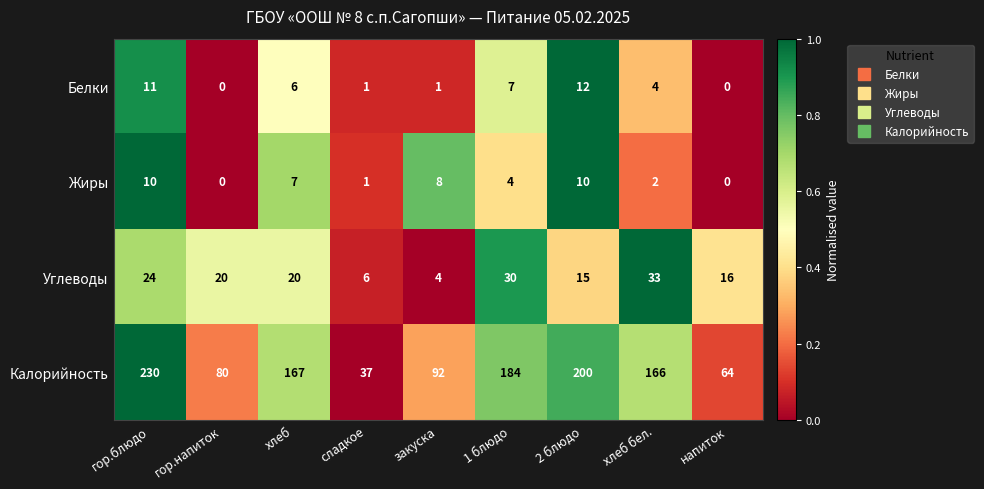

The Жиры series shows 16 at гор.блюдо. True or false?

False